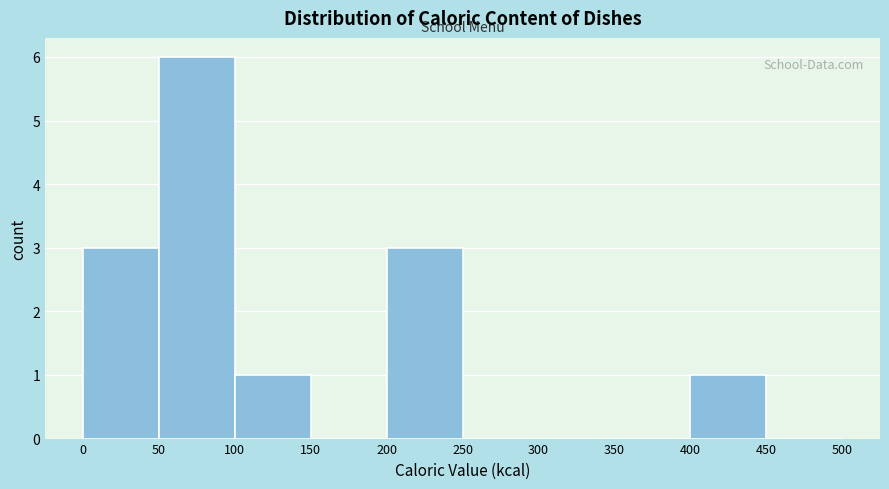

Reading left to right, transcribe this chart: for each bar, give the range it covers on the x-axis and its height. The values are not printed on the chart, so give them approximately, as read against the axis.

0 to 50: 3
50 to 100: 6
100 to 150: 1
150 to 200: 0
200 to 250: 3
250 to 300: 0
300 to 350: 0
350 to 400: 0
400 to 450: 1
450 to 500: 0